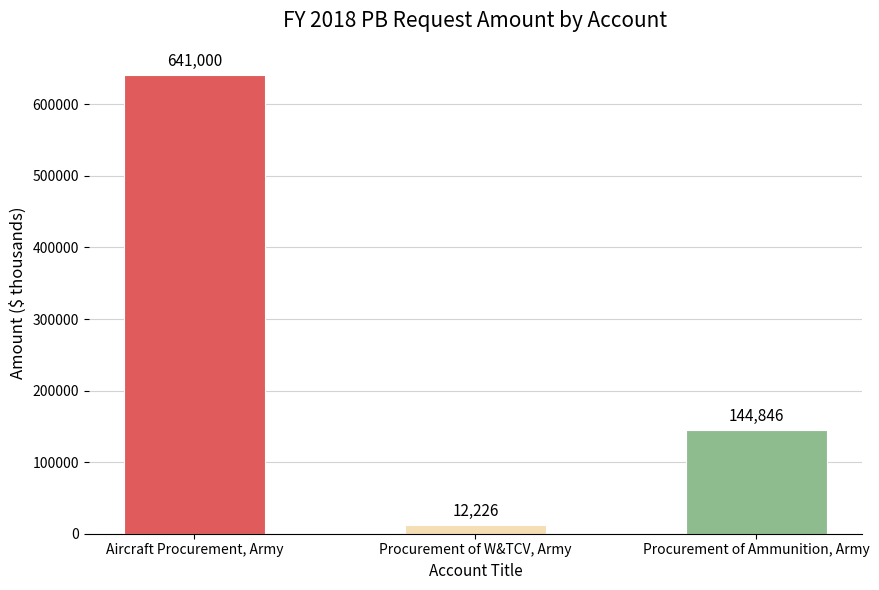

Are the bars grouped side by side (vs. stacked)?

No